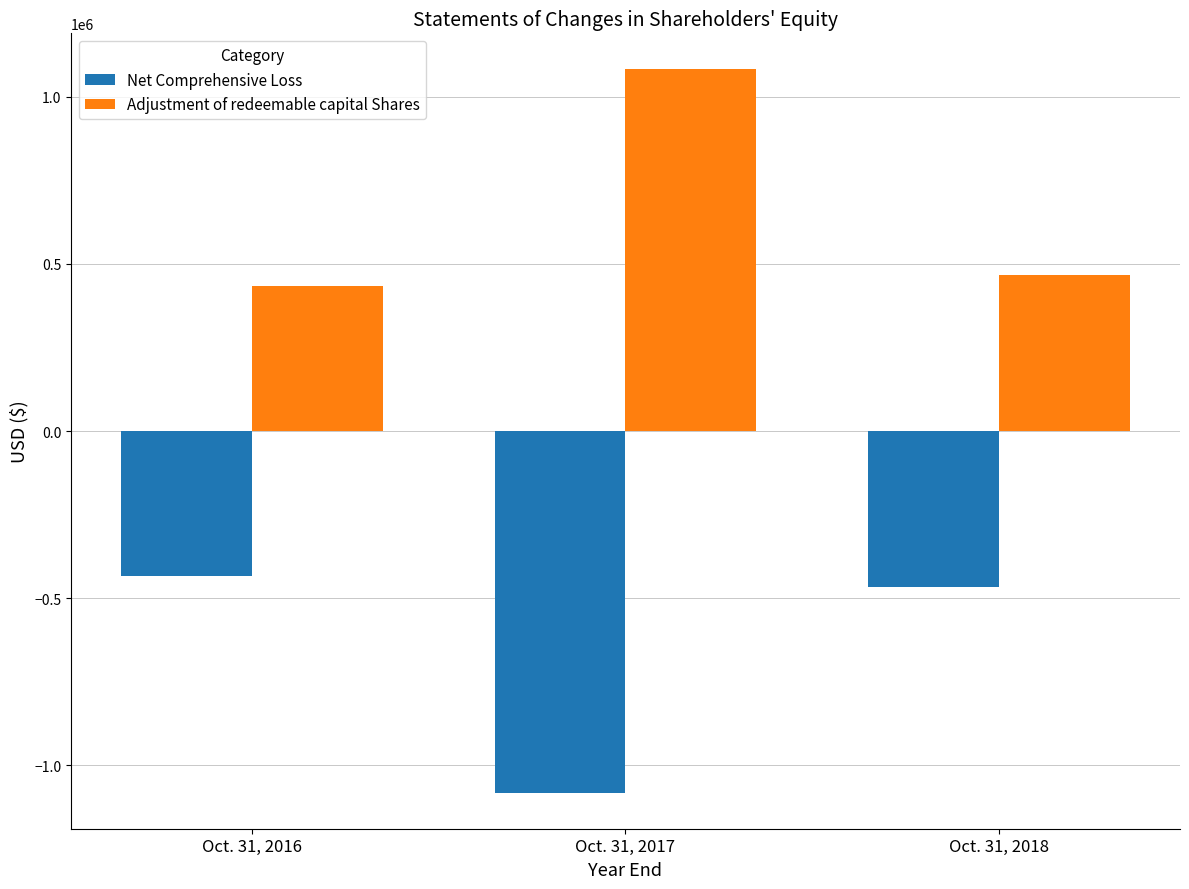

Reading right to left, extract all data points from this chart.

Net Comprehensive Loss: -466573	-1081379	-434766
Adjustment of redeemable capital Shares: 466573	1081379	434766